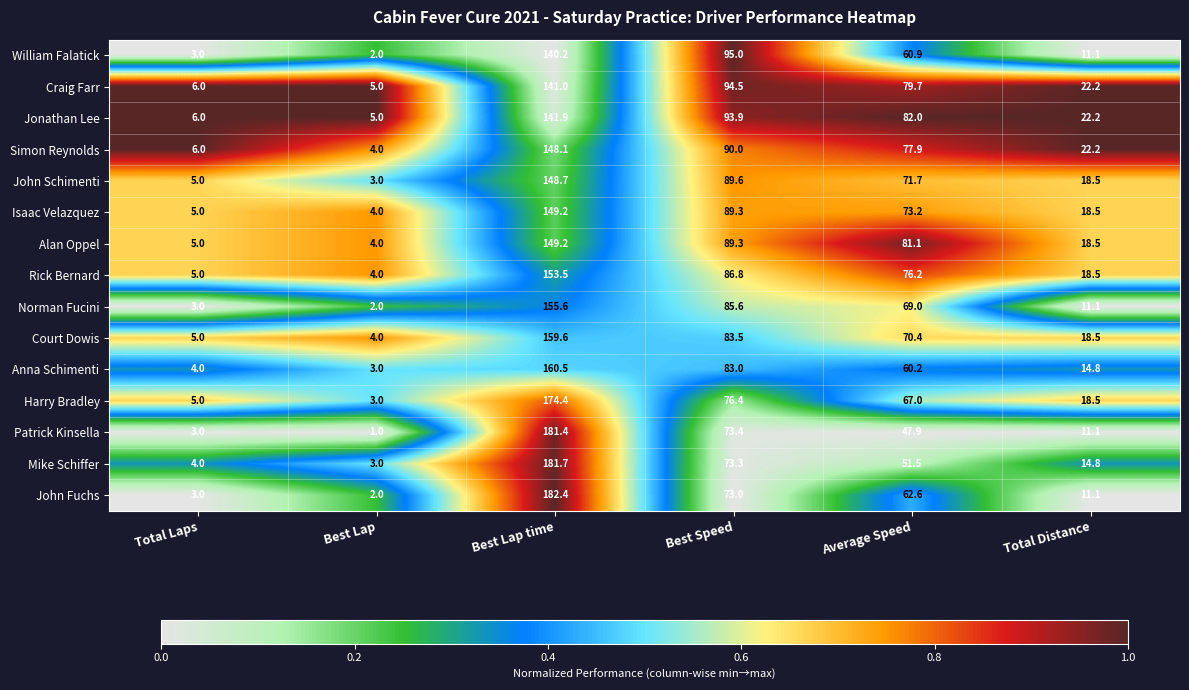

List the labels in order of Craig Farr value, largest first.

Best Lap time, Best Speed, Average Speed, Total Distance, Total Laps, Best Lap